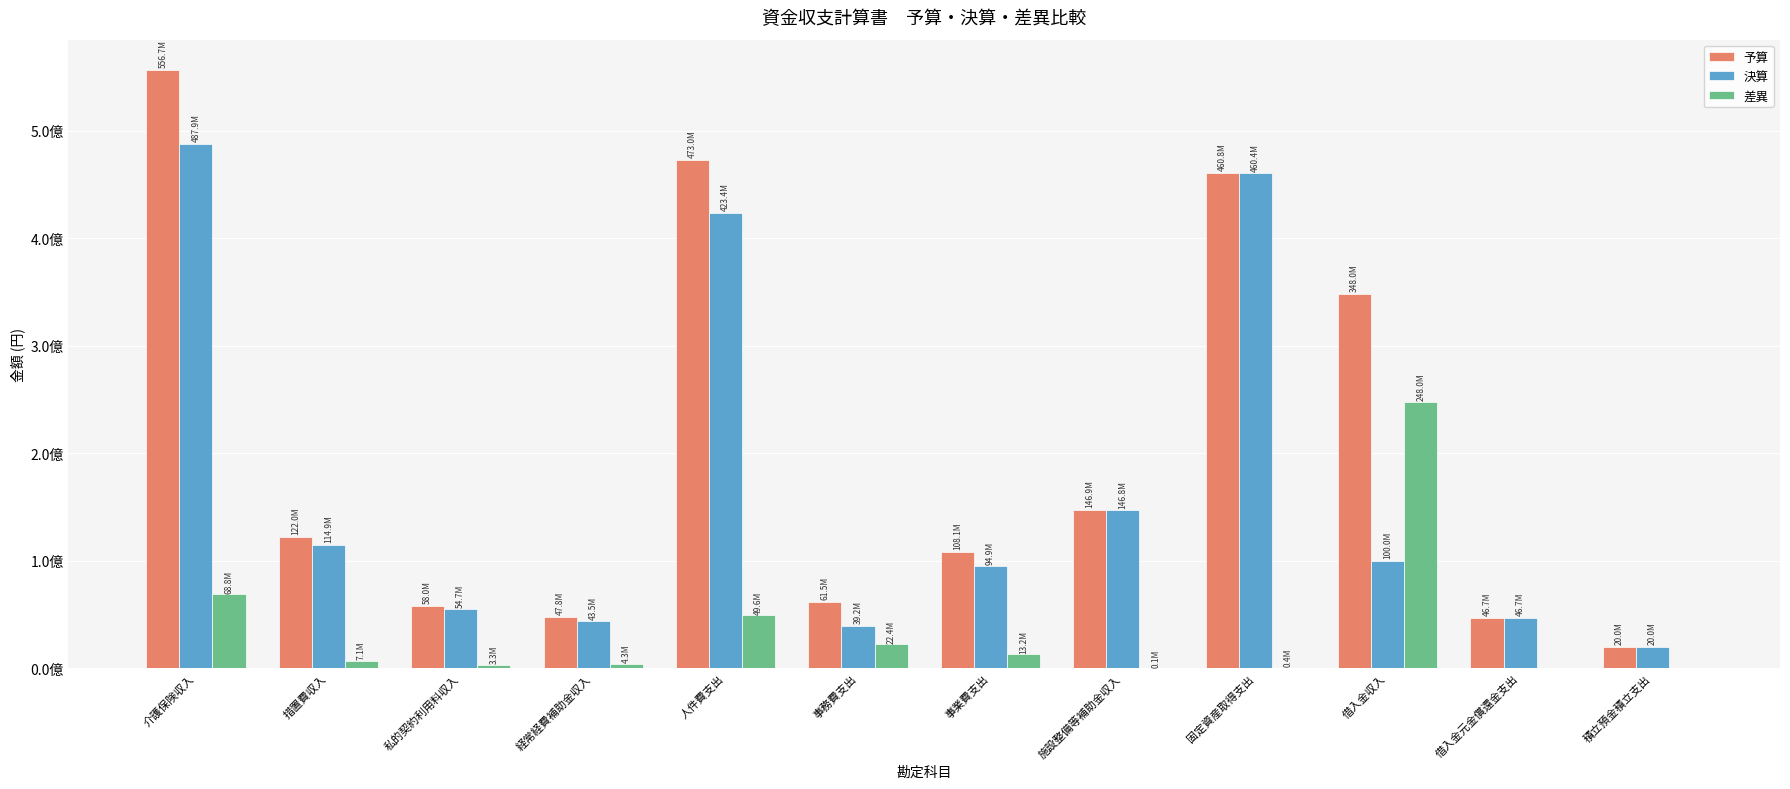

The value of 差異 at 借入金元金償還金支出 is -119974492. True or false?

False